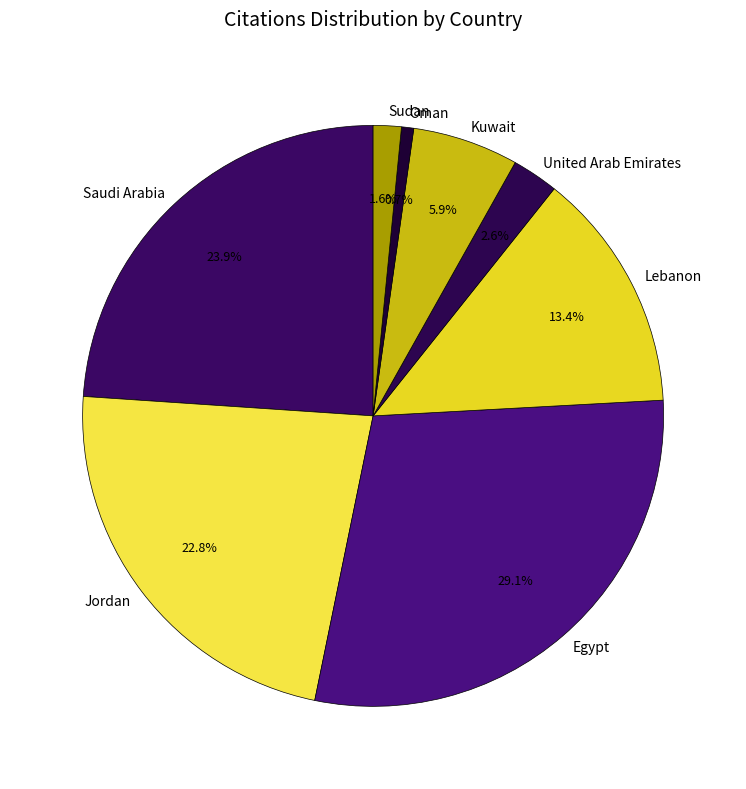

How many slices are in this pie chart?

8